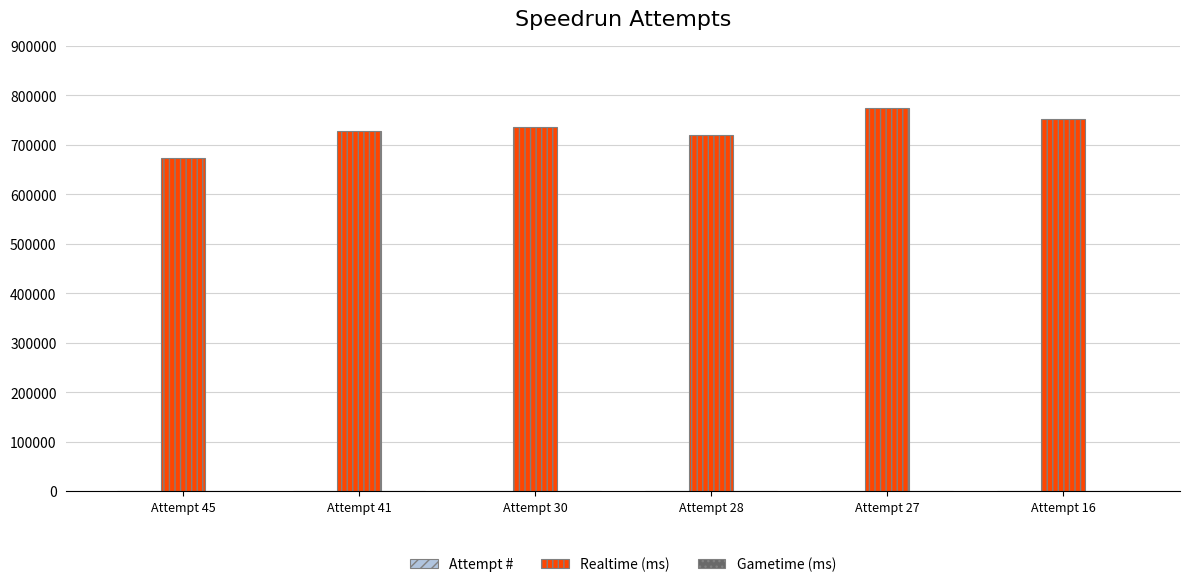

What is the maximum value shown in the chart?

774801